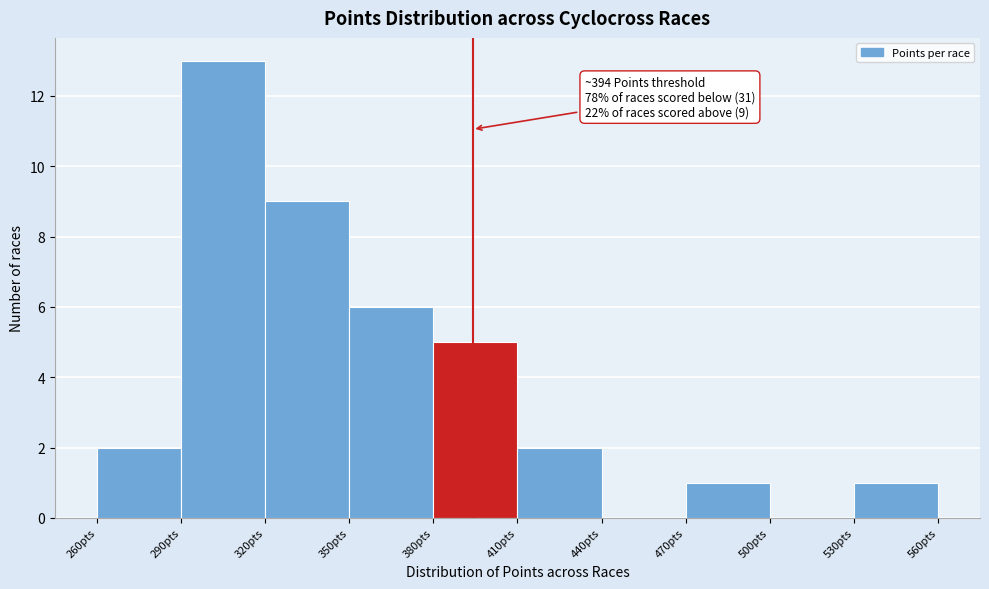

Over which range of the x-axis is the bar tallest?

290 to 320